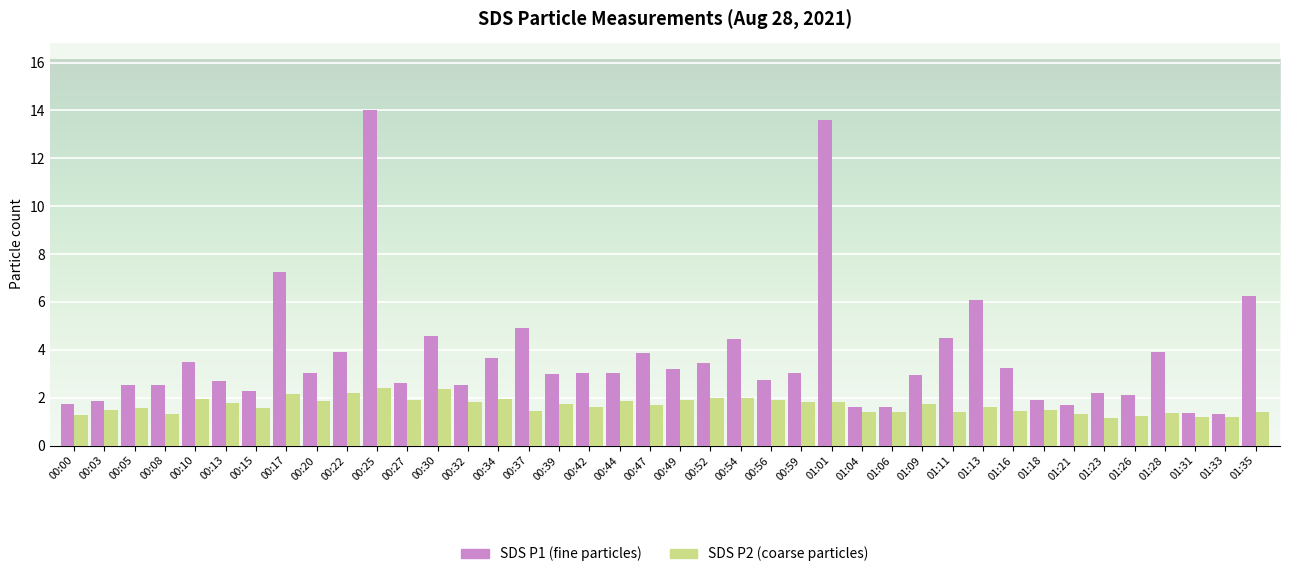

What is the total value across all series at 01:26?

3.3